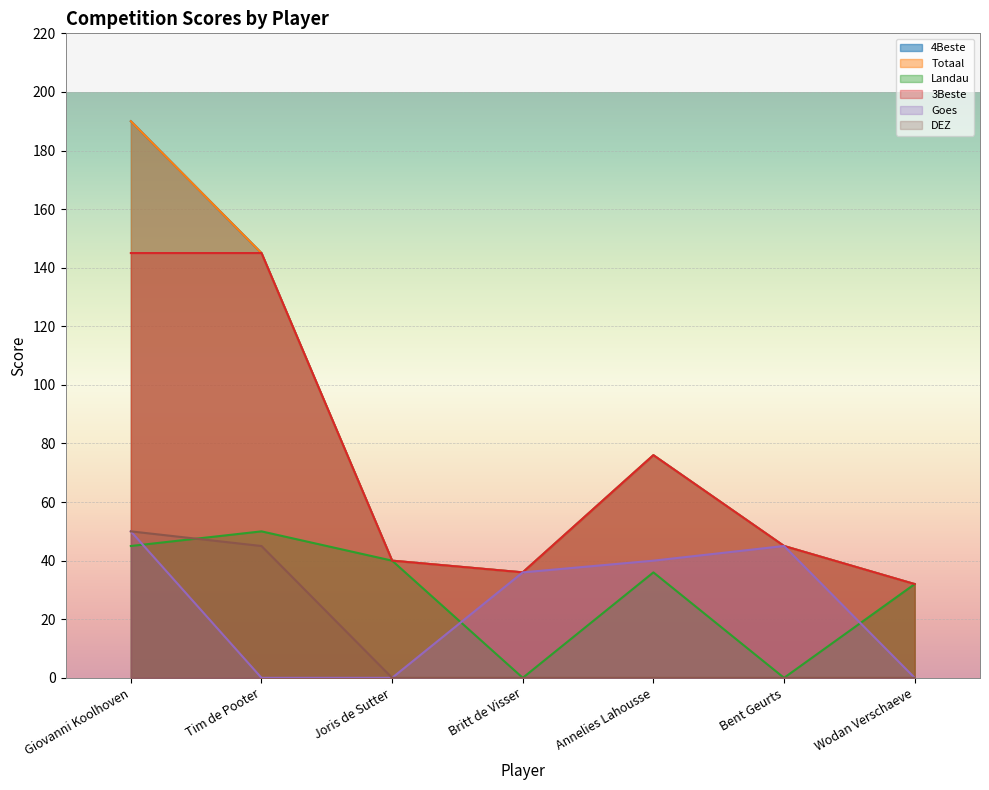

What is the difference between the second highest and minimum values in the 4Beste series?

113